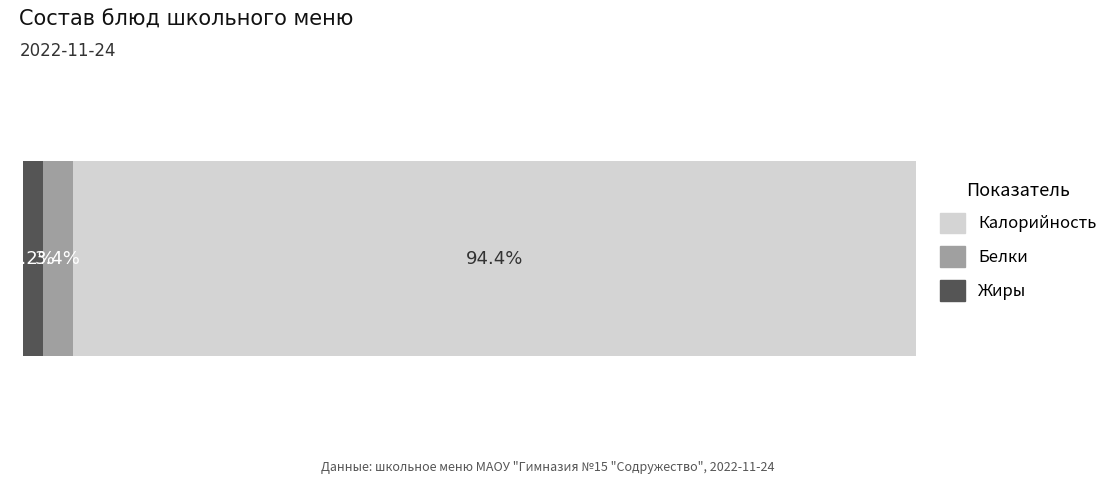

What are all the series names shown in the legend?

Калорийность, Белки, Жиры